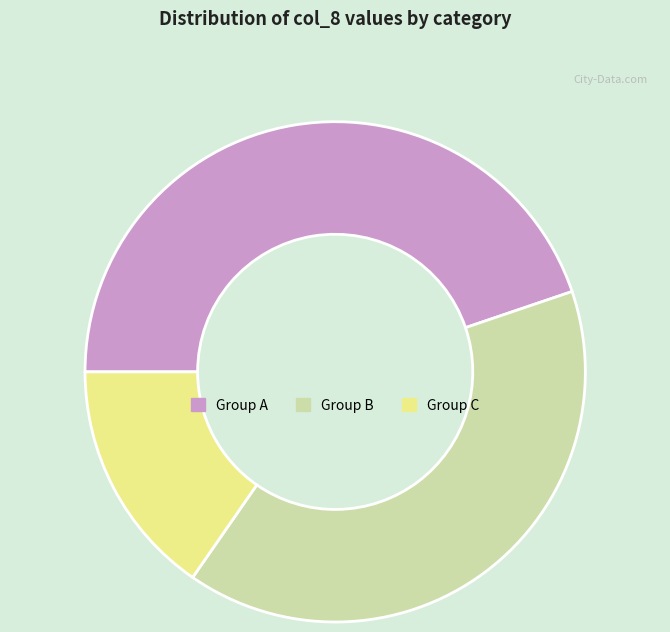

Is the sum of Group B and Group A greater than half?

Yes